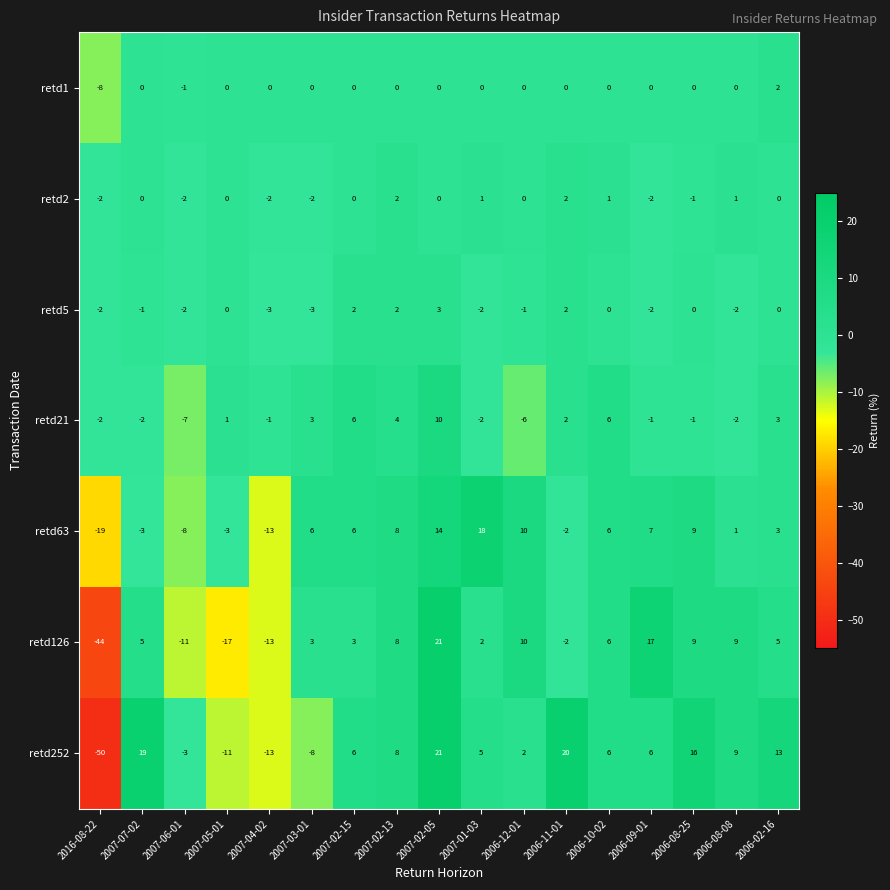

Which category has the highest value in the retd21 series?

2007-02-05